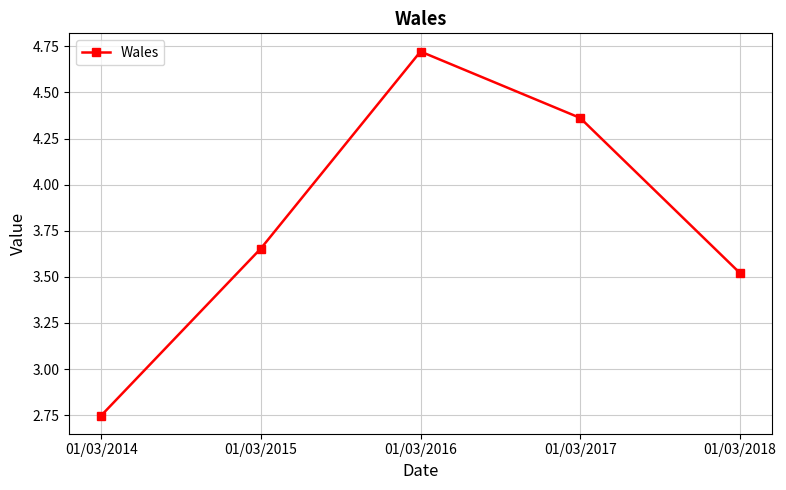

List the labels in order of value, smallest first.

01/03/2014, 01/03/2018, 01/03/2015, 01/03/2017, 01/03/2016